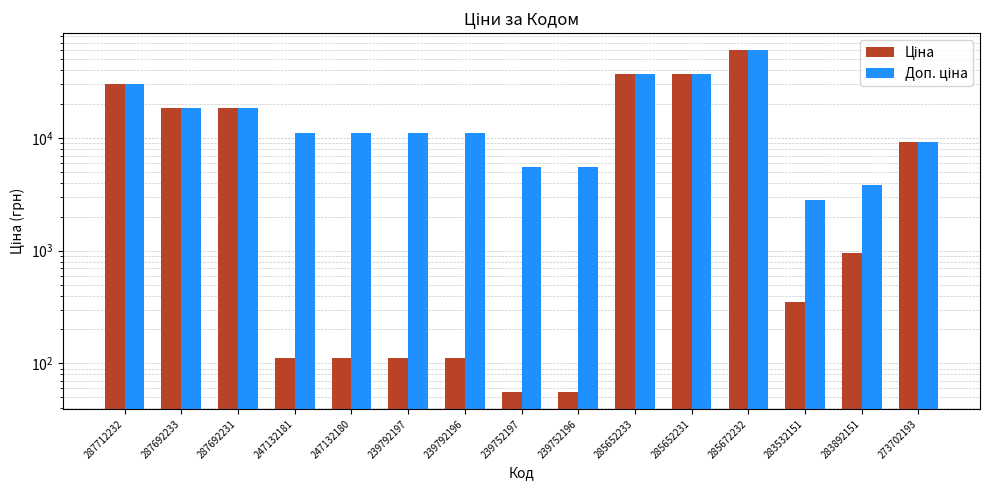

Which has a higher value, 283892151 or 287692233?

287692233